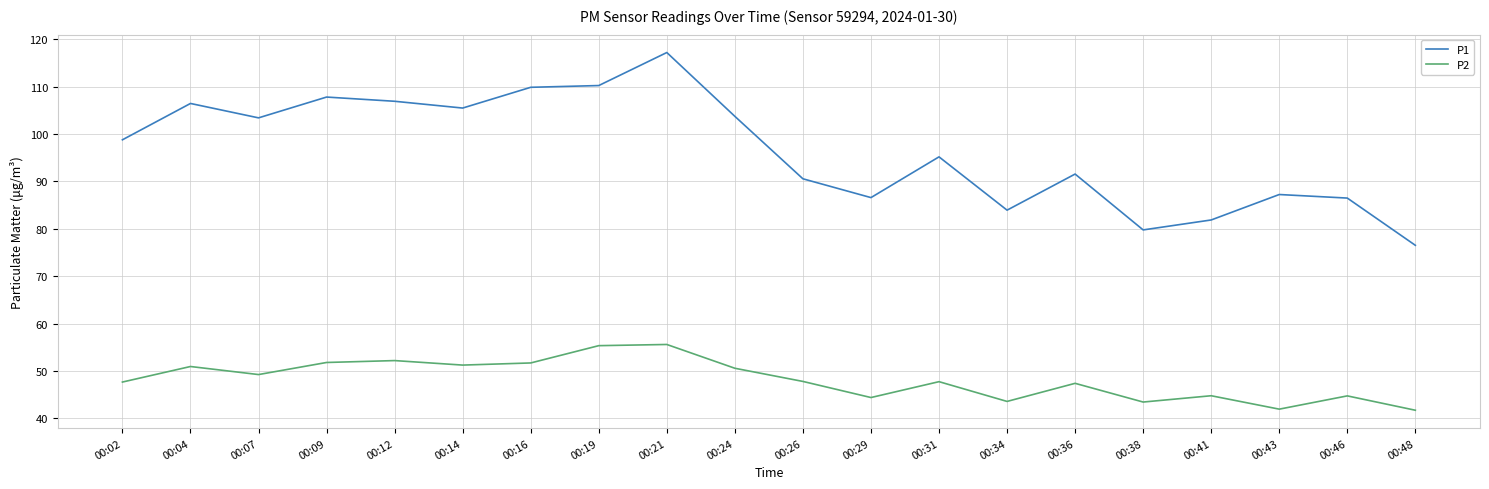

What is the spread (max minus min) of values at 00:07?

54.2